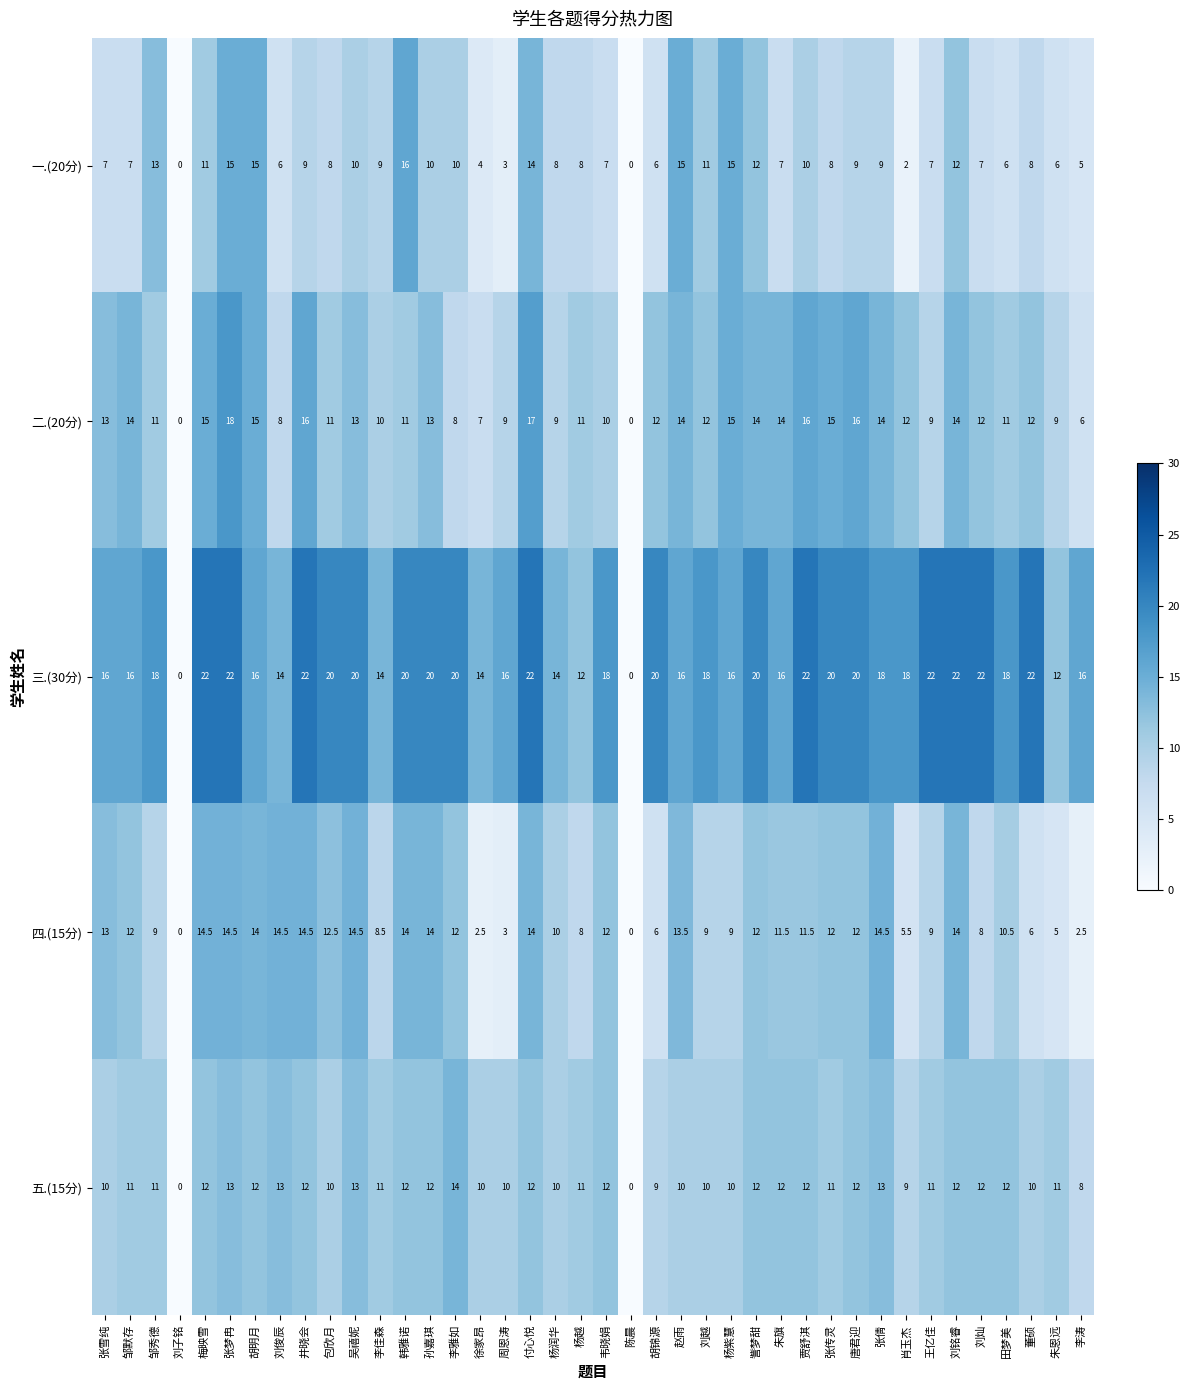

What is the maximum value shown in the chart?

22.0